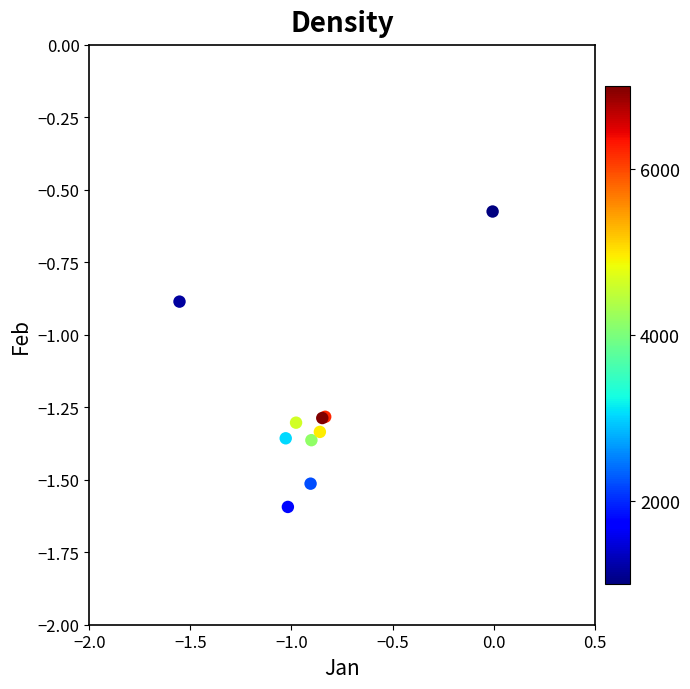

What Y value in the scatter plot is closest to -1?

-0.9